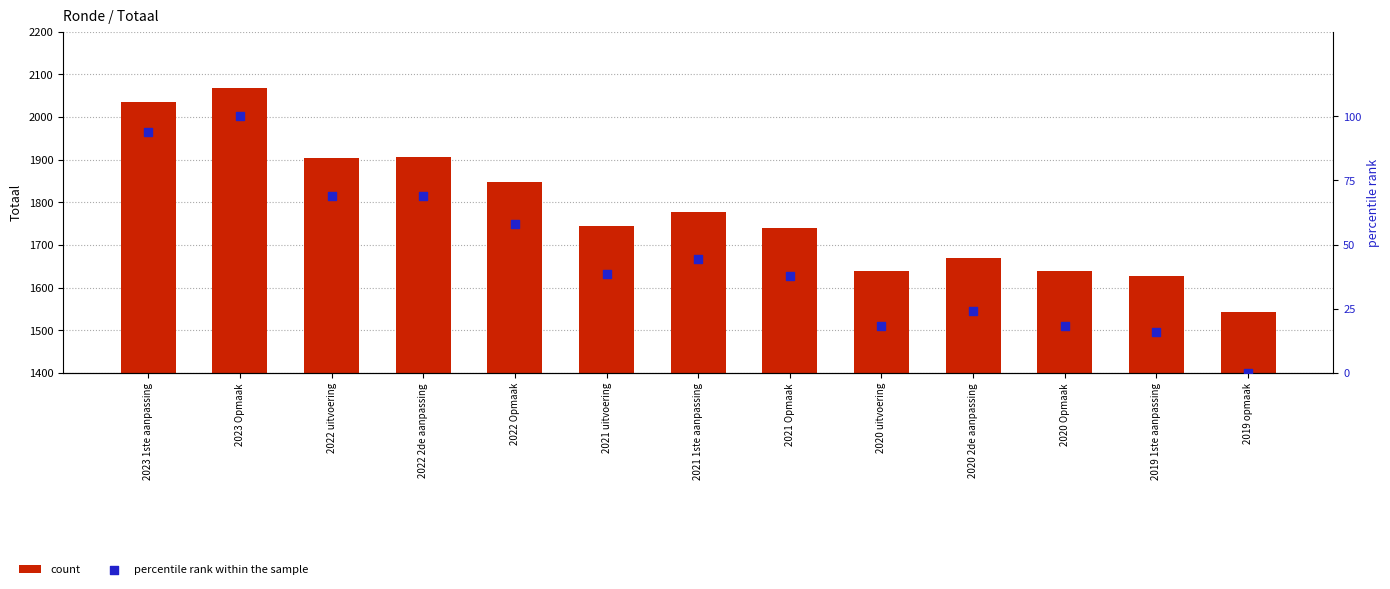

At which category is the sum across all series the highest?

2023 Opmaak